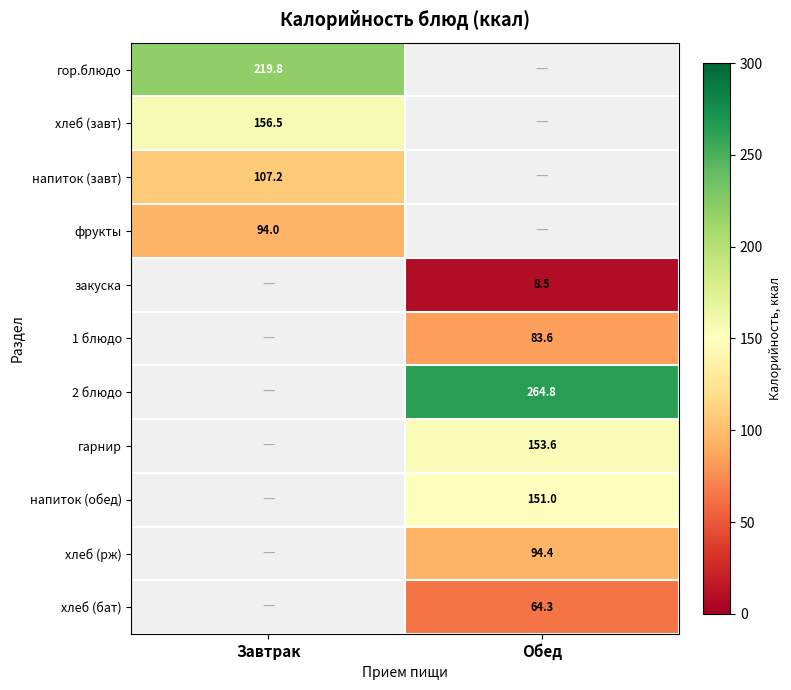

How many distinct data groups are displayed?

11